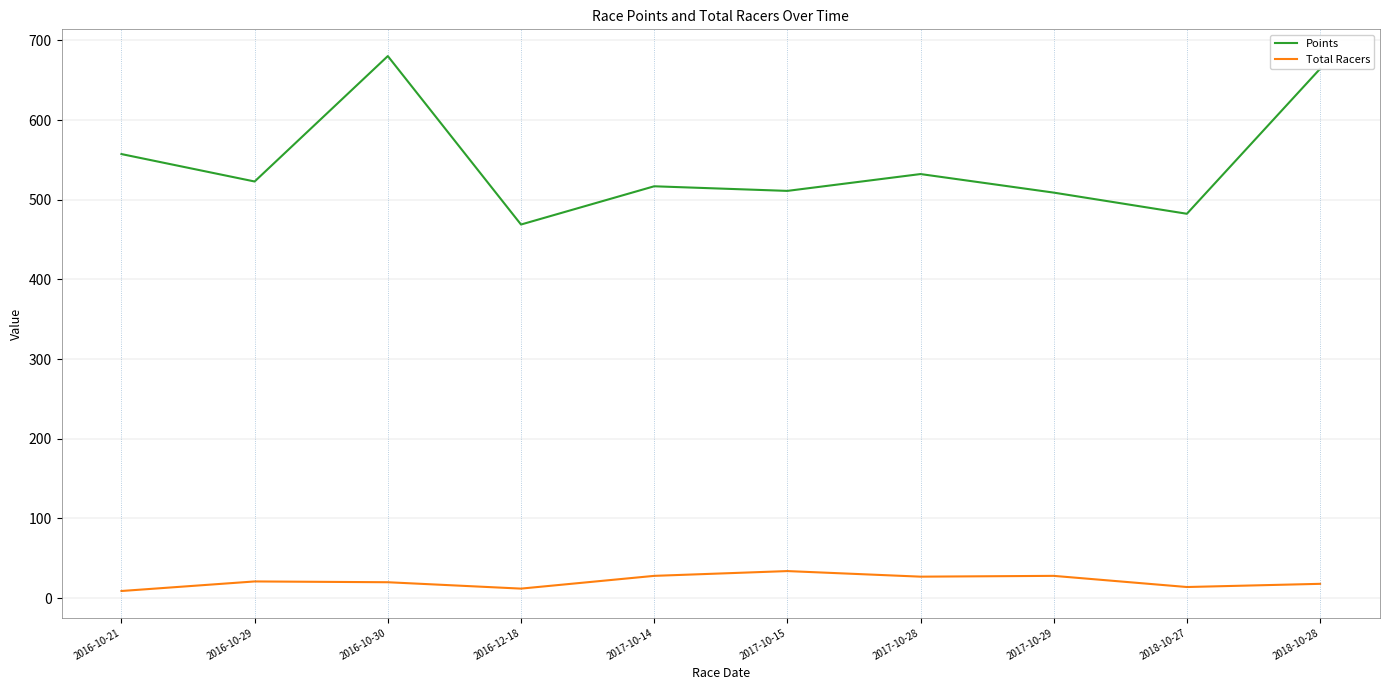

What position from the right is 2016-10-21?

10